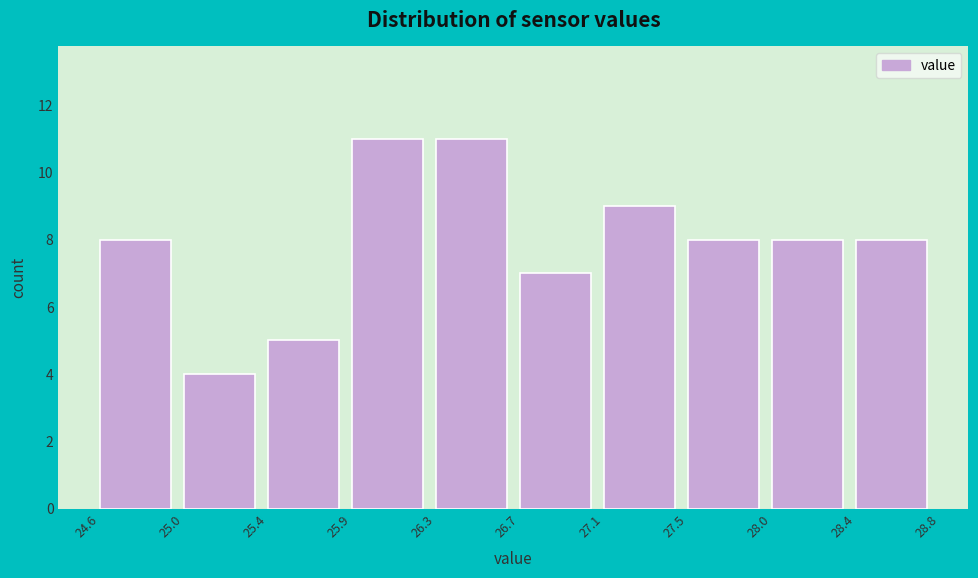

How tall is the bar that spans 25.4 to 25.9 on the x-axis? The values are not printed on the chart, so give them approximately, as read against the axis.

5